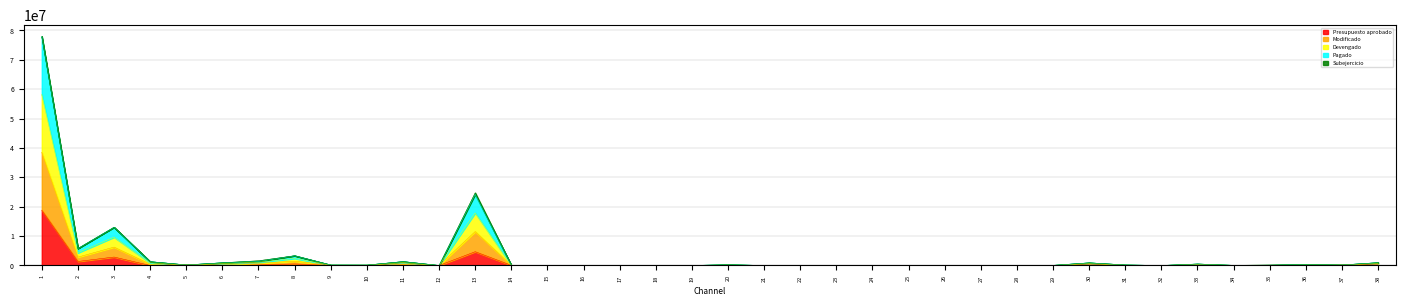

Does the chart display data point markers on the line(s)?

No